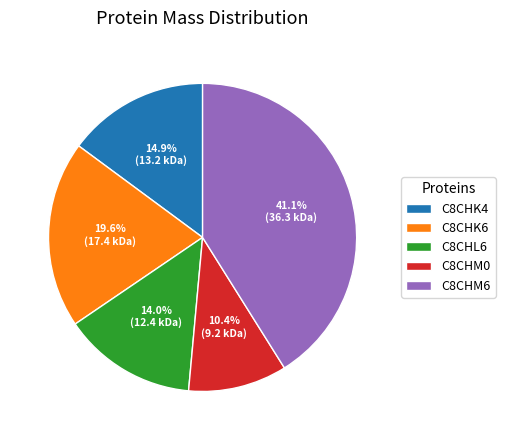

To the nearest percent, what percentage of the pie is C8CHK4?

15%